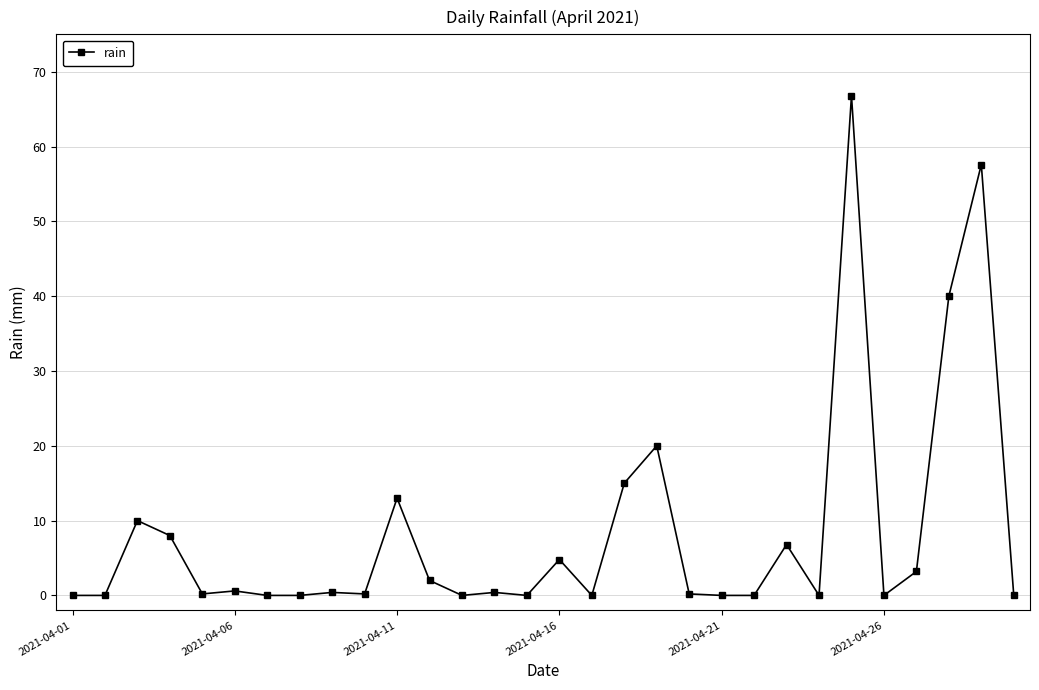

True or false: there are more than 2 points higher than both neighbors.

True